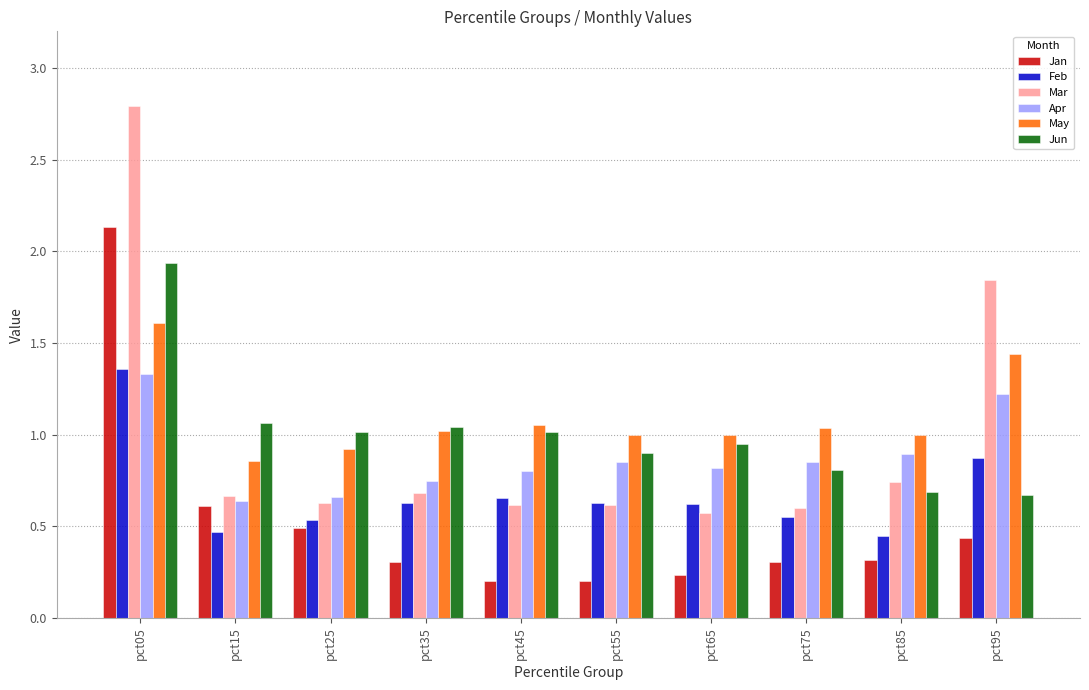

What is the sum of the May values at pct65 and pct75?

2.0